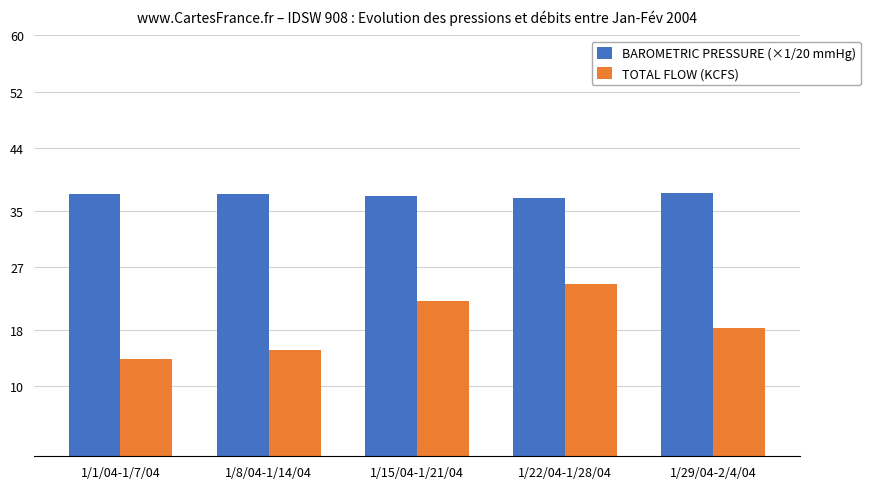

How many bars are there in total?

10